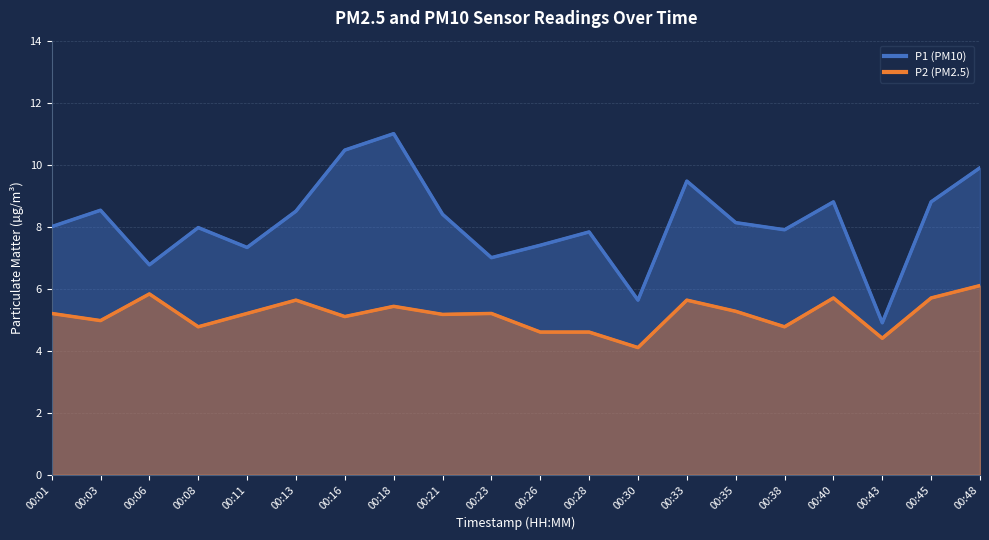

What is the average value of the P1 series?

8.1